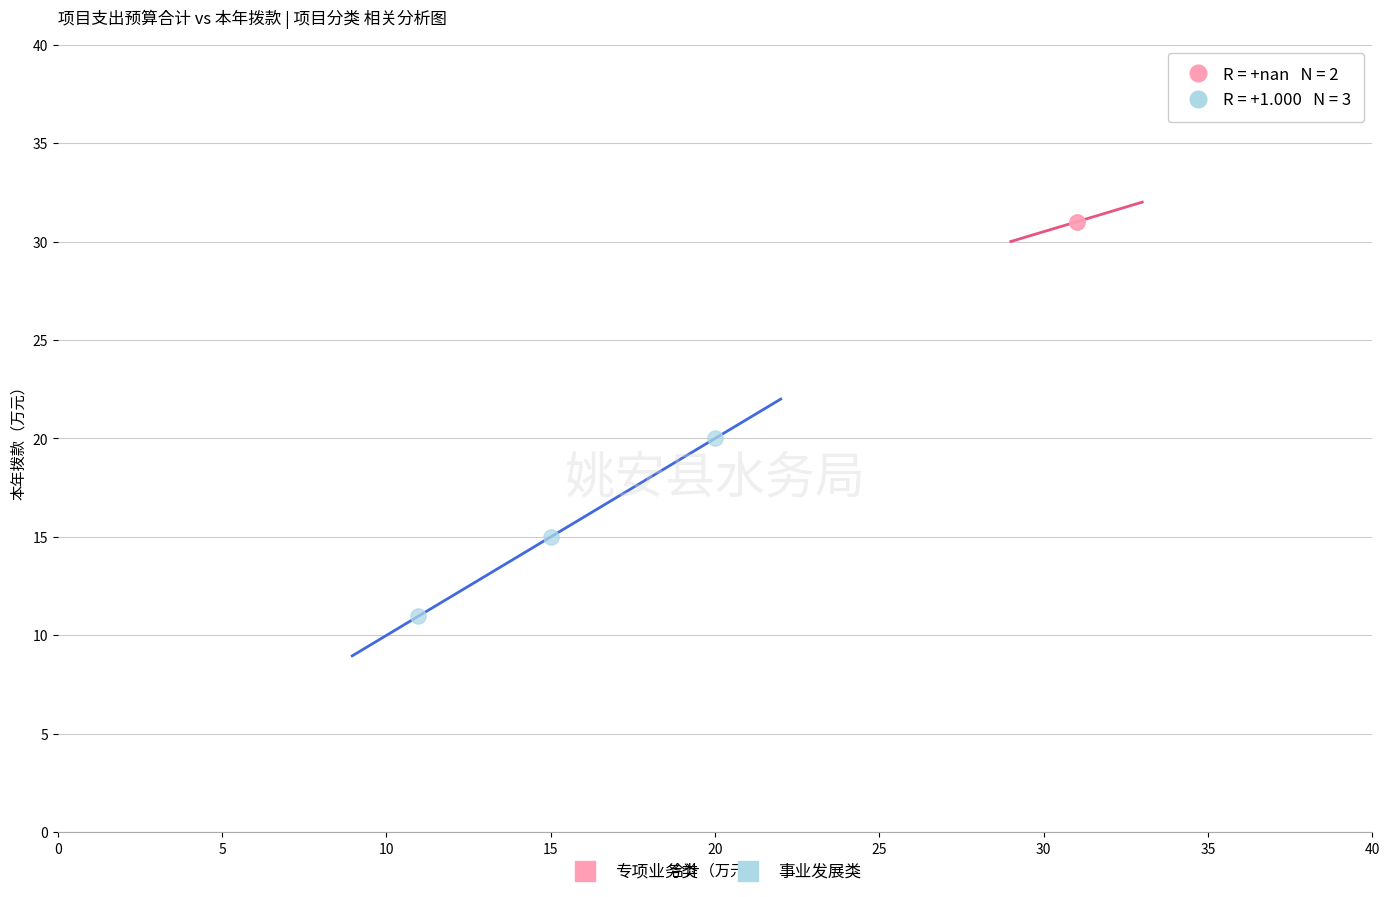

What are all the series names shown in the legend?

专项业务类, 事业发展类